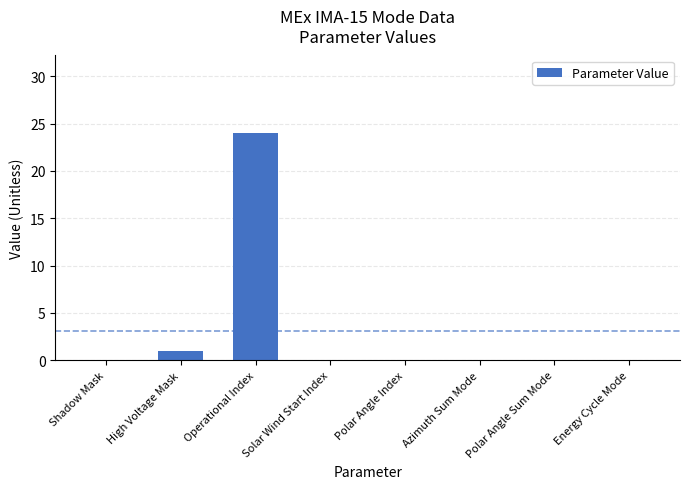

How many series are shown in this chart?

1